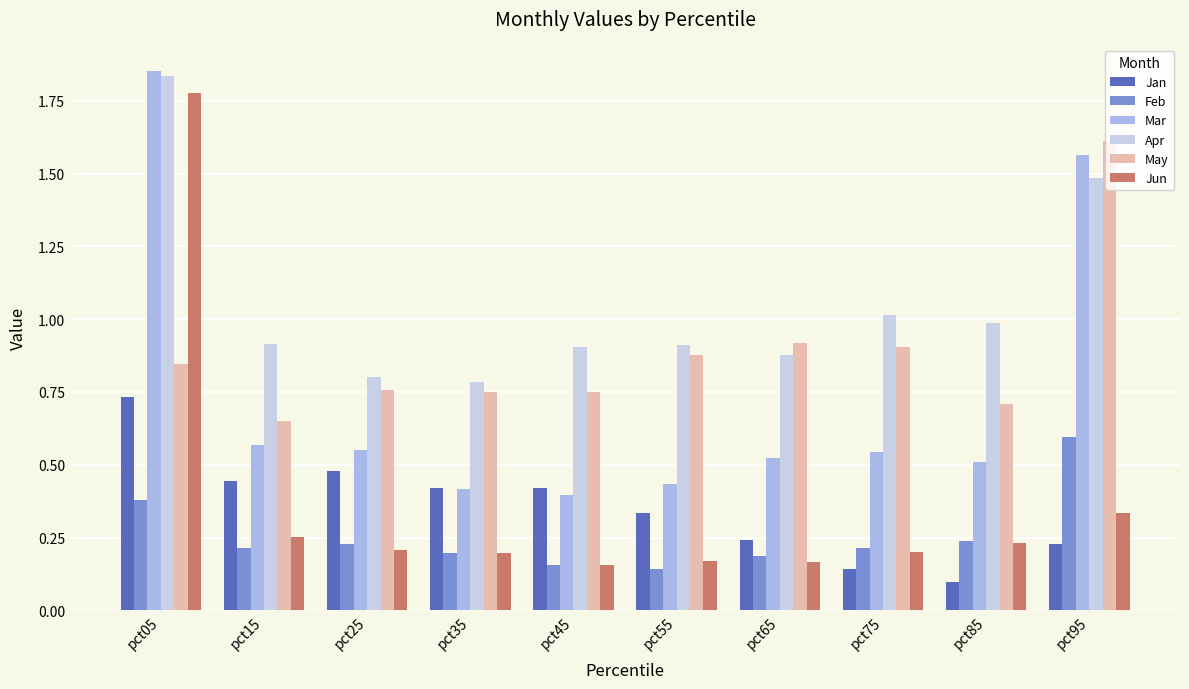

Which label corresponds to the smallest value in the chart?

pct85